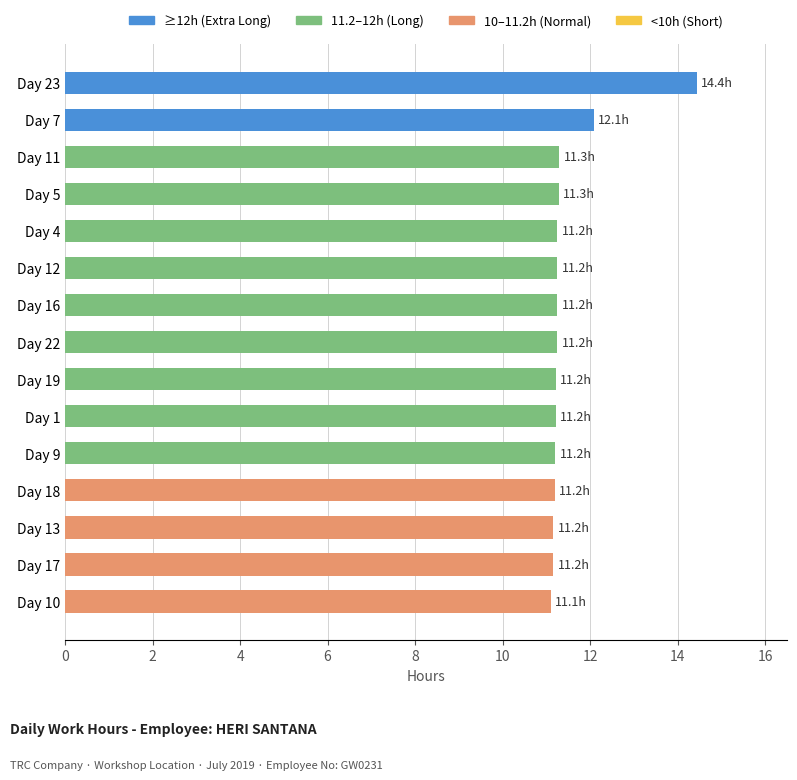

What is the sum of the values at Day 7 and Day 18?

23.3